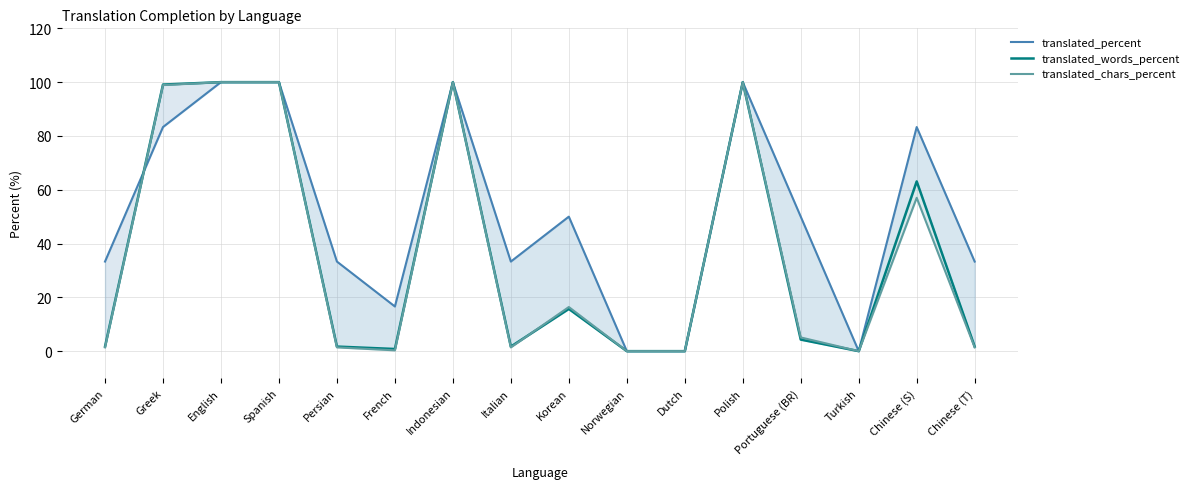

True or false: translated_words_percent and translated_percent intersect in this chart.

True